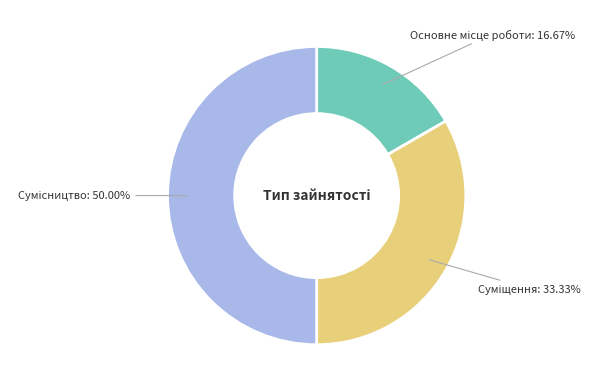

How many segments does this pie chart have?

3